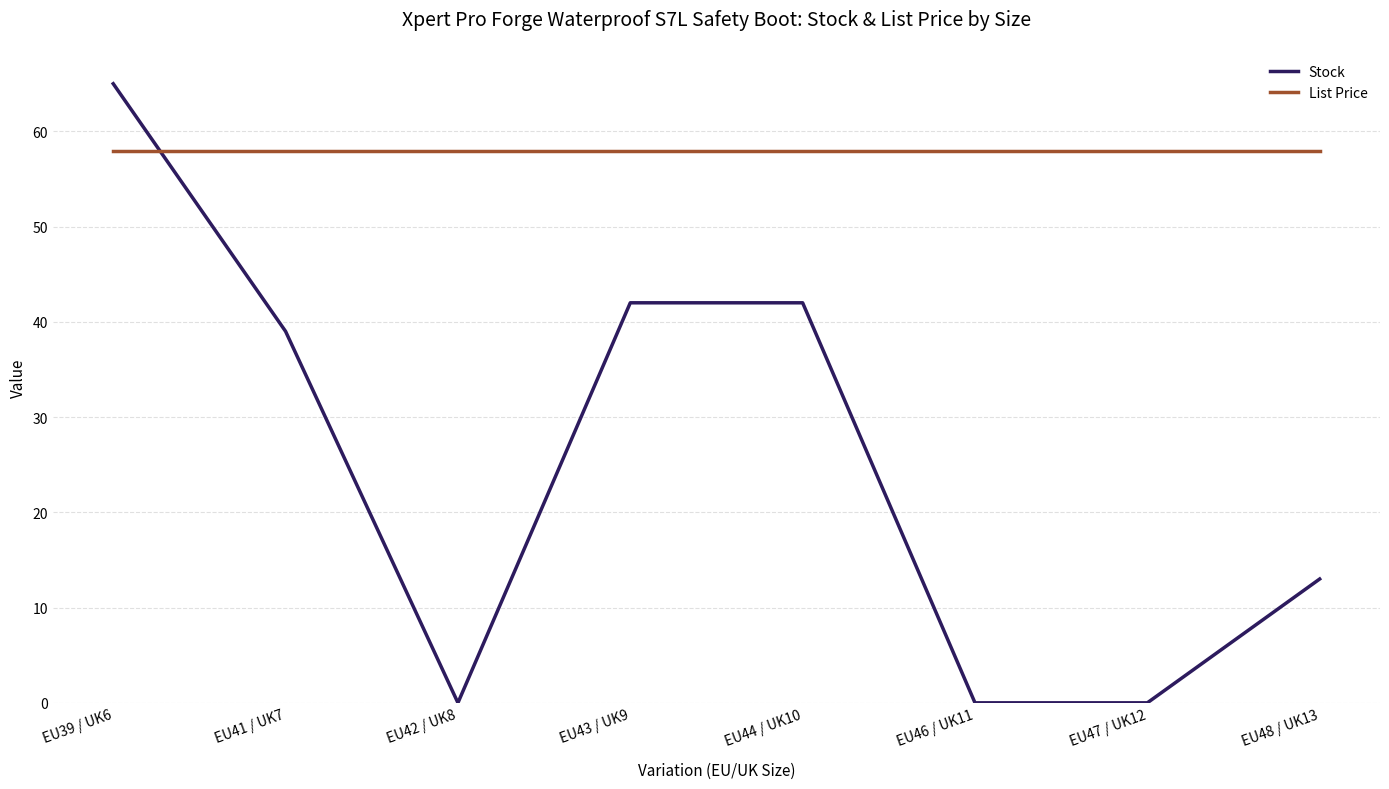

At how many categories does at least one series exceed 42?

8